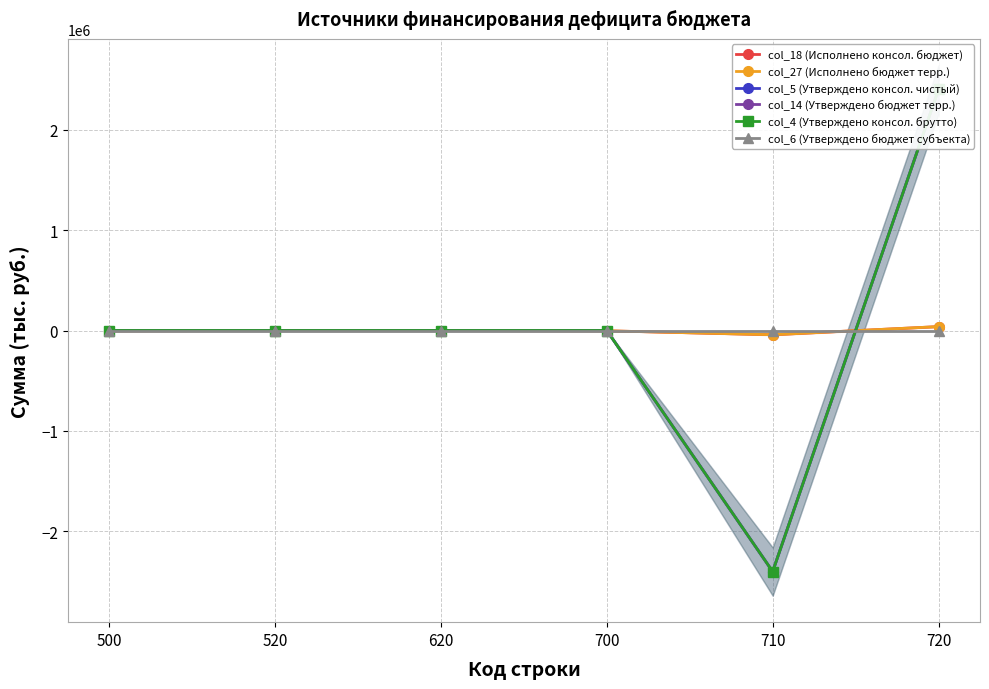

What is the value of the col_5 (Утверждено консол. чистый) point at the 5th from the left?

-2401760.0